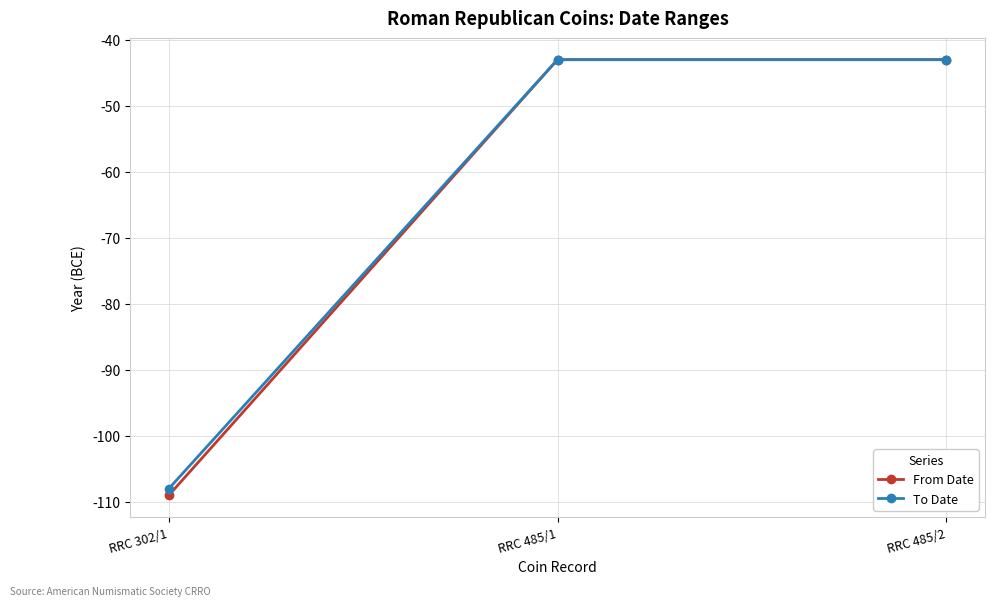

What is the label of the 3rd point from the right?

RRC 302/1